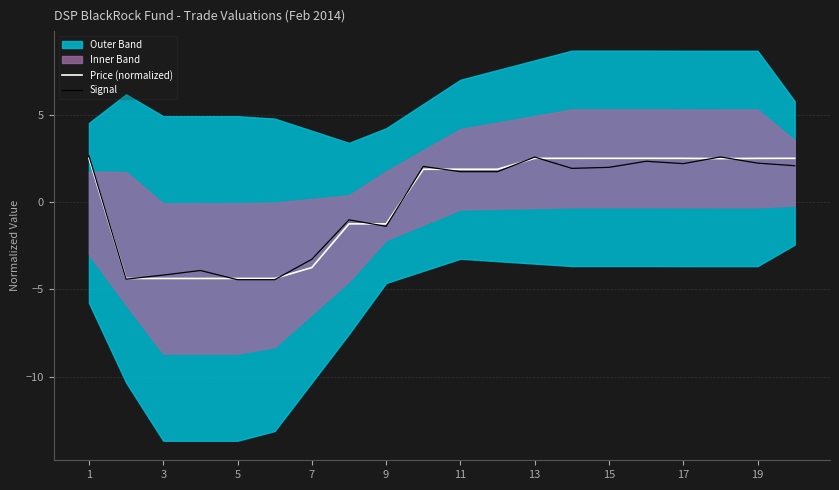

True or false: Price (normalized) has a value of 3.9 at 15.

False